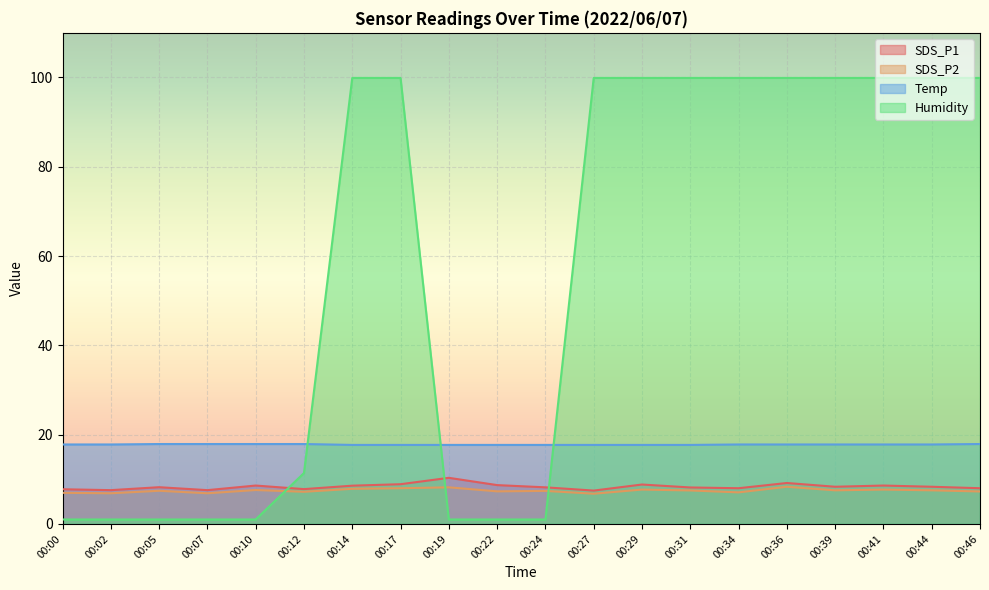

What is the lowest value of the SDS_P1 series?

7.5